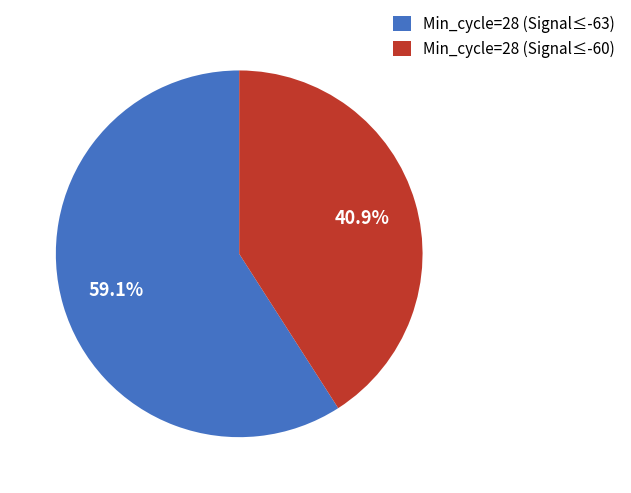

Which slice is the largest?

Min_cycle=28 (Signal≤-63)